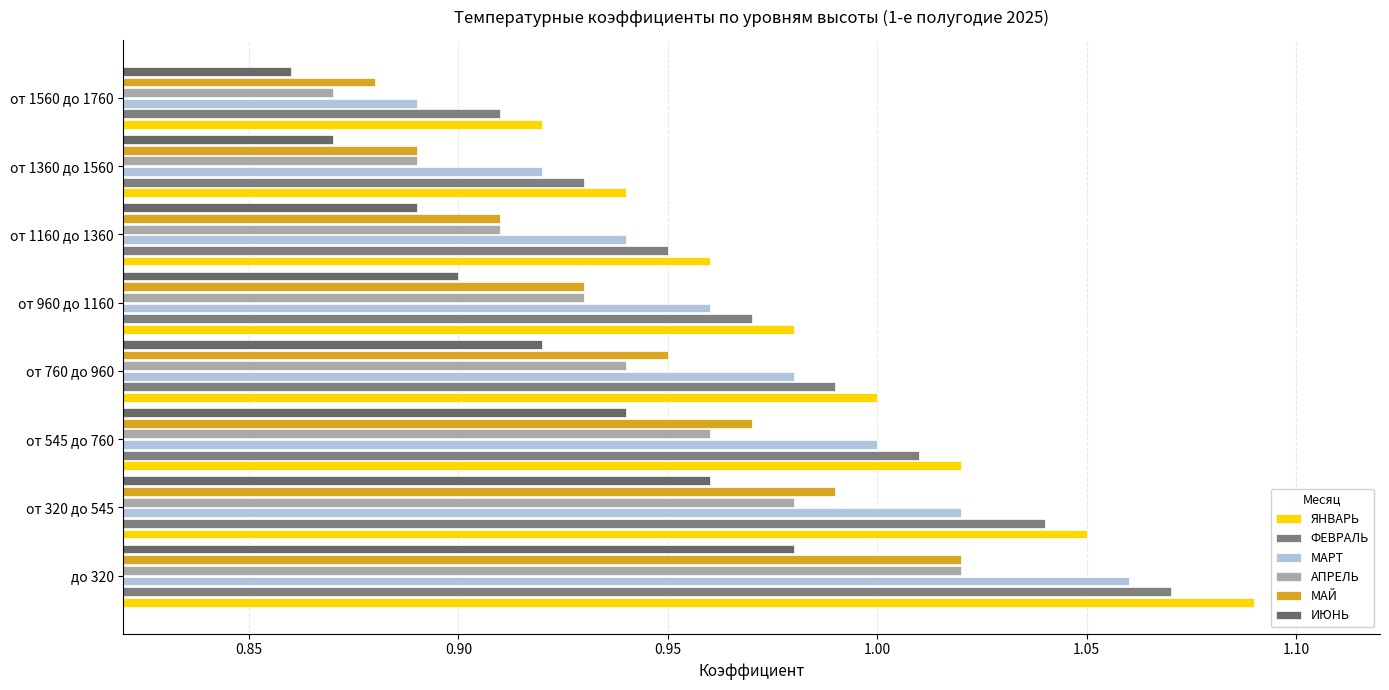

Reading right to left, extract all data points from this chart.

ЯНВАРЬ: 0.9	0.9	1.0	1.0	1.0	1.0	1.1	1.1
ФЕВРАЛЬ: 0.9	0.9	0.9	1.0	1.0	1.0	1.0	1.1
МАРТ: 0.9	0.9	0.9	1.0	1.0	1.0	1.0	1.1
АПРЕЛЬ: 0.9	0.9	0.9	0.9	0.9	1.0	1.0	1.0
МАЙ: 0.9	0.9	0.9	0.9	0.9	1.0	1.0	1.0
ИЮНЬ: 0.9	0.9	0.9	0.9	0.9	0.9	1.0	1.0